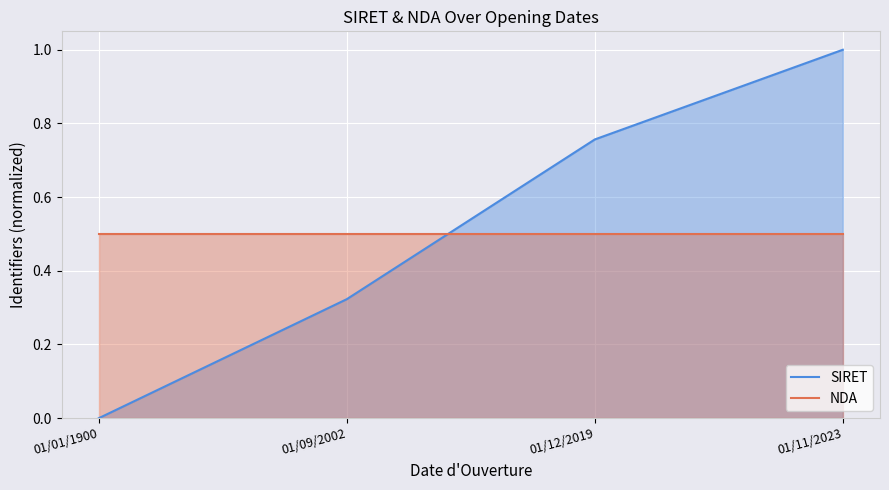

What is the sum of the SIRET values at 01/01/1900 and 01/09/2002?

0.3